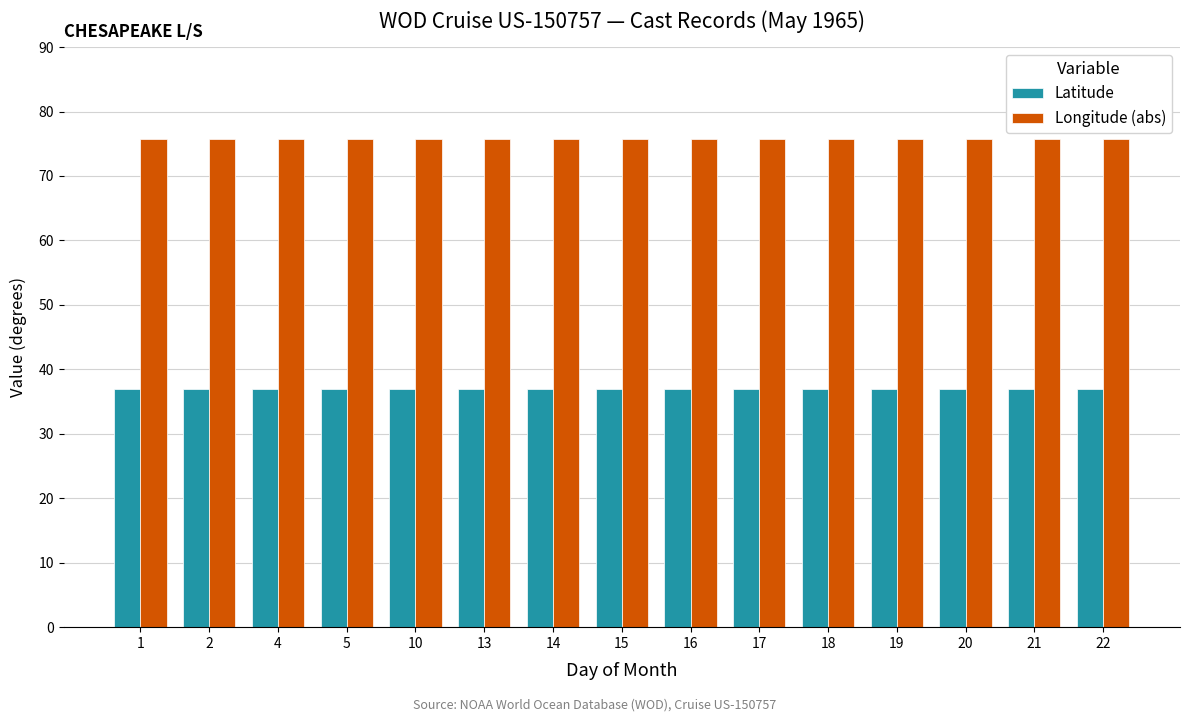

What is the spread (max minus min) of values at 17?

38.7